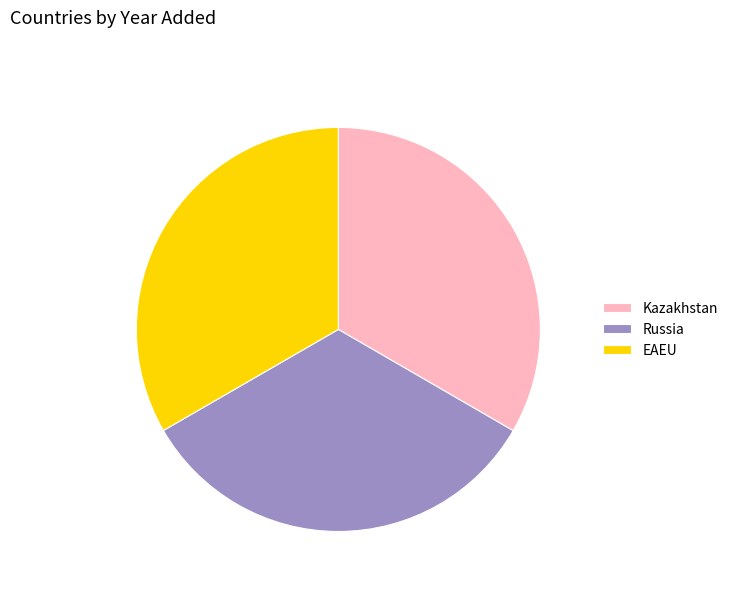

Combined, do Russia and EAEU account for over 50%?

Yes